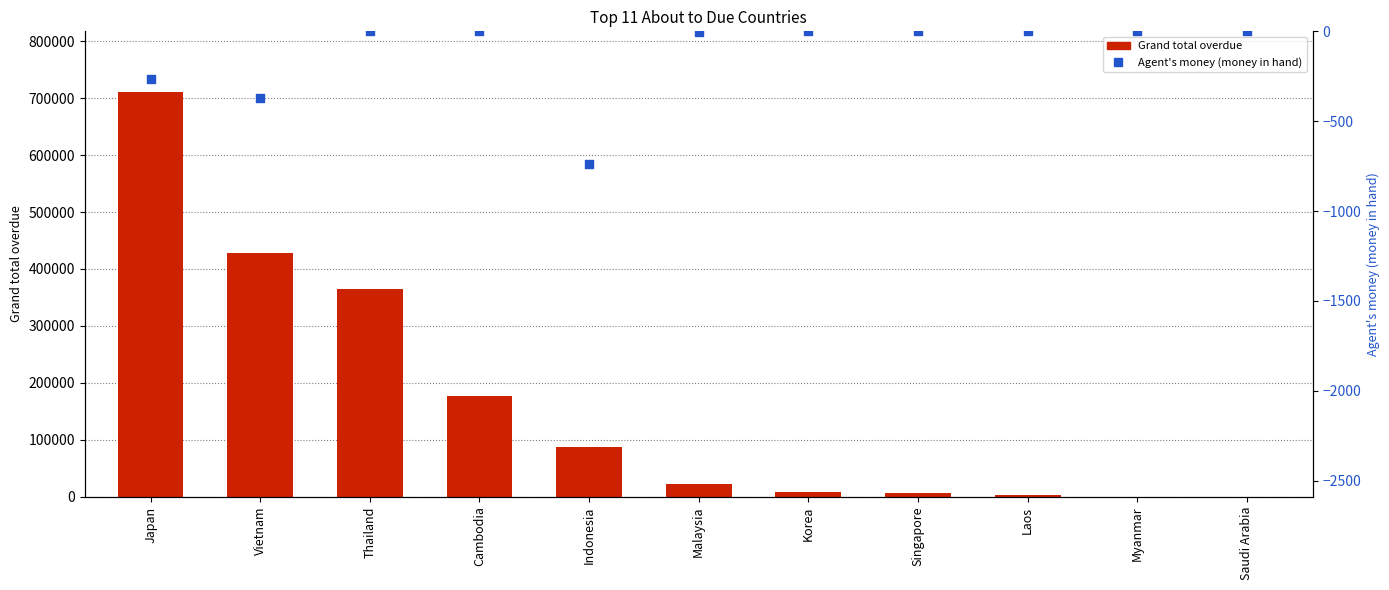

What are all the series names shown in the legend?

Grand total overdue, Agent's money (money in hand)